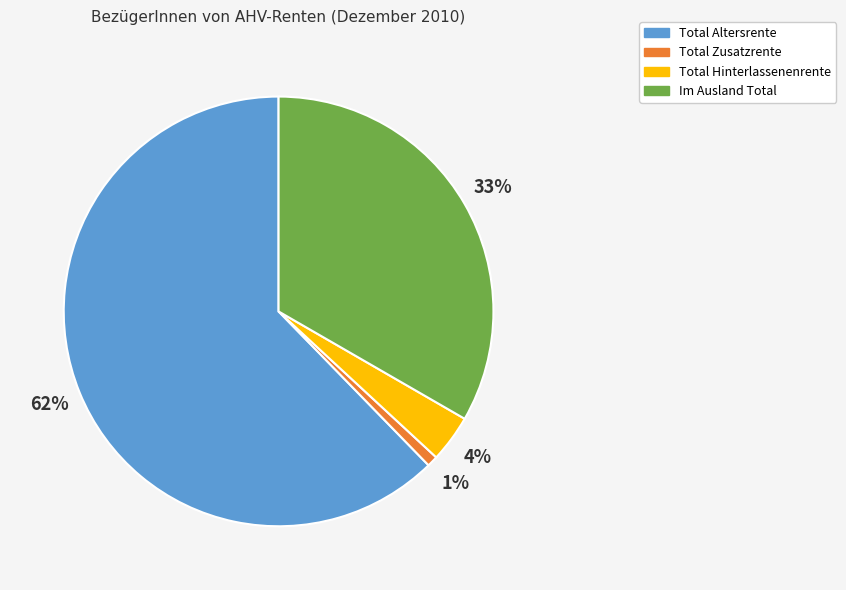

How many segments does this pie chart have?

4